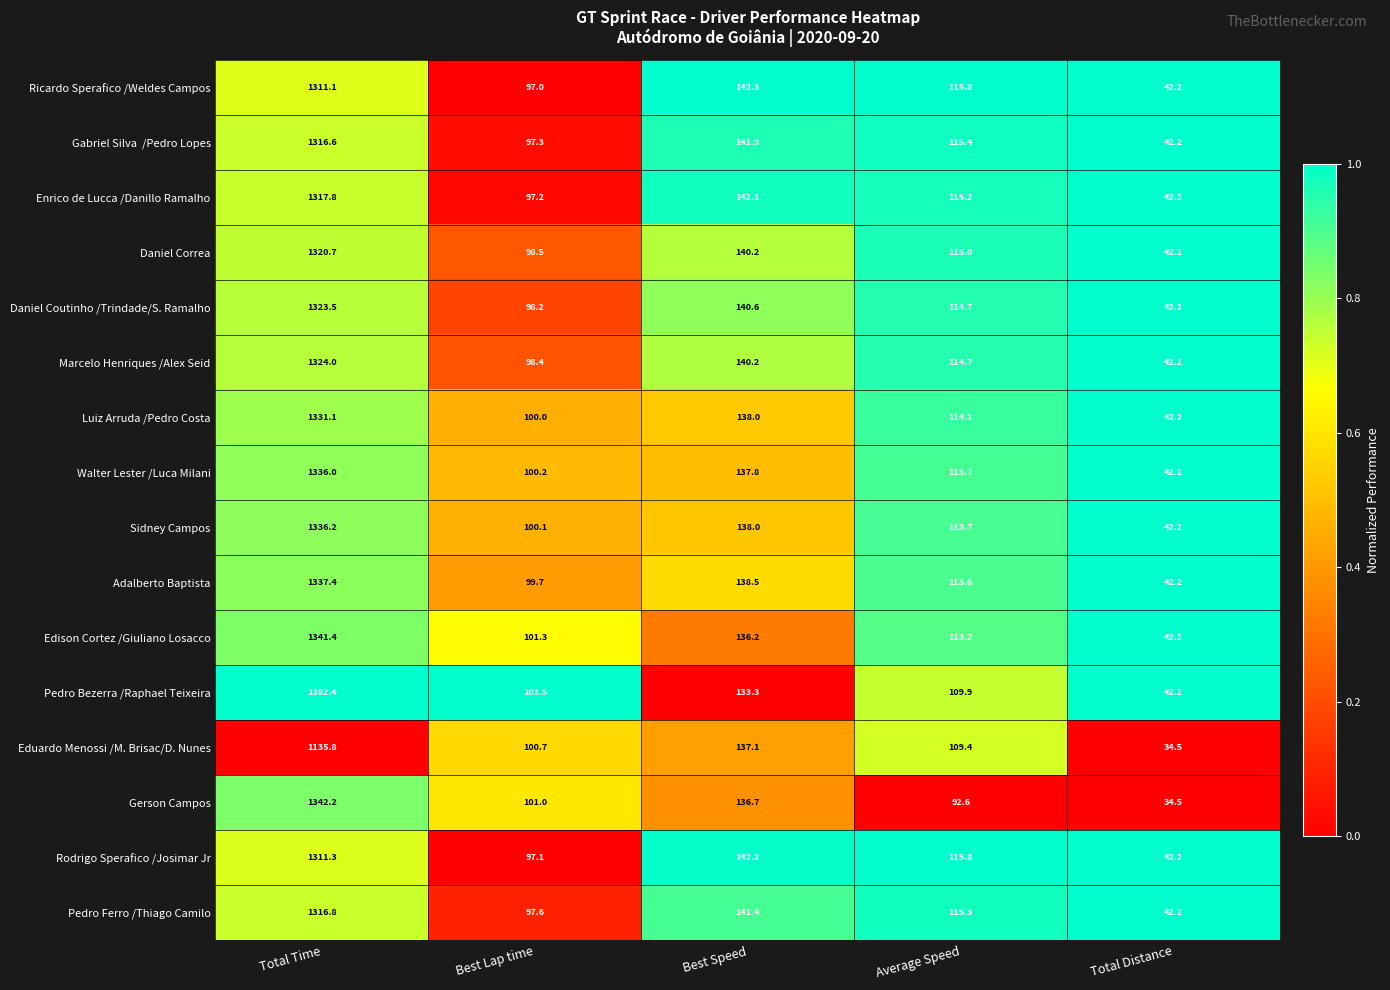

What is the difference between the maximum and second lowest values in the Ricardo Sperafico /Weldes Campos series?

1214.1